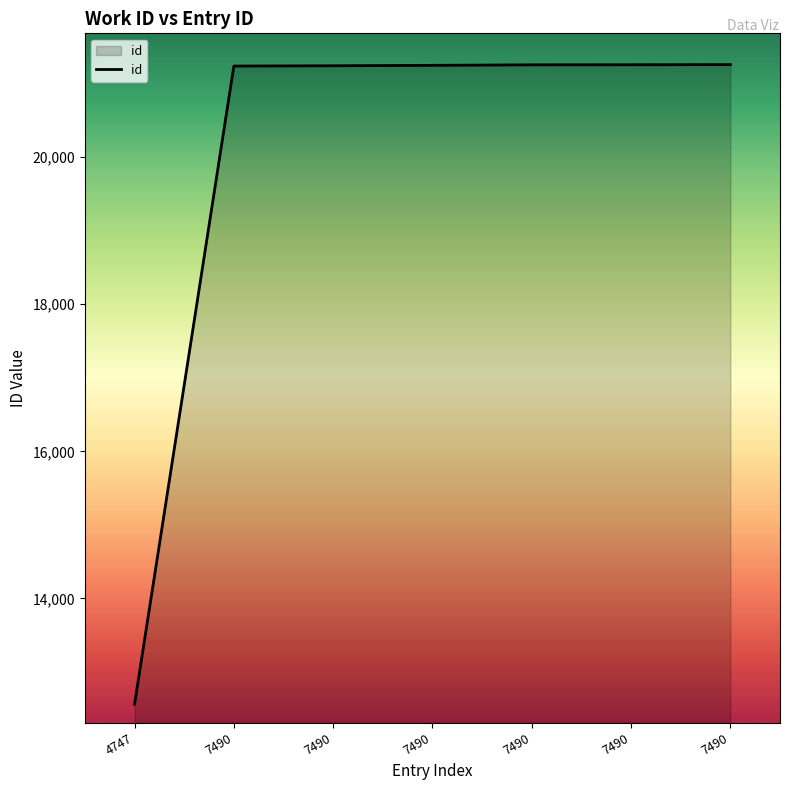

True or false: the data shows 8460 at 7490.

False